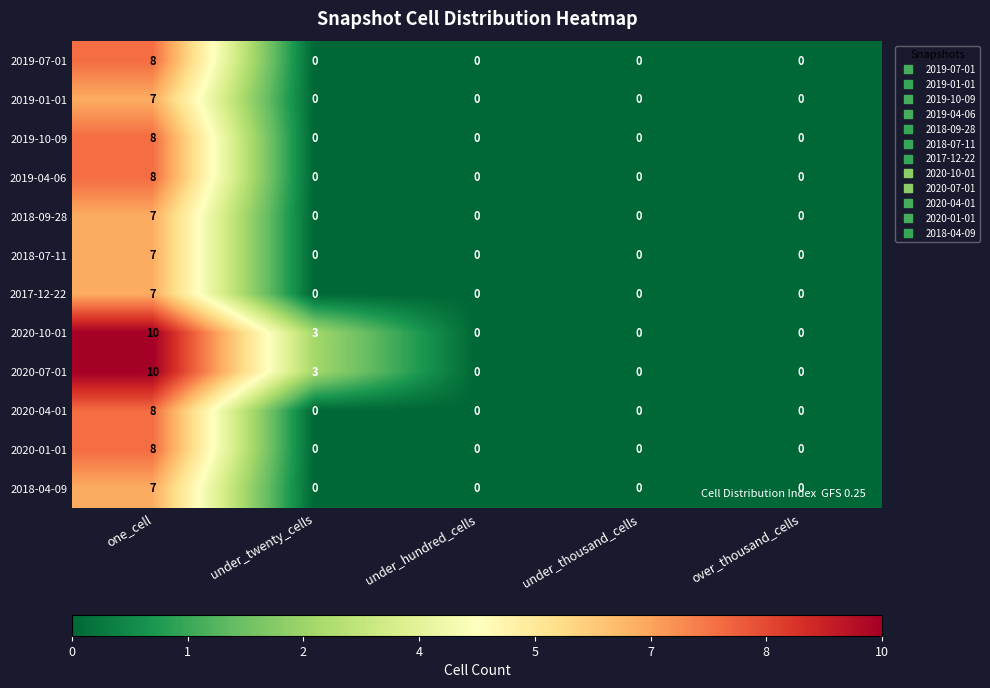

The 2020-10-01 series shows 5 at under_twenty_cells. True or false?

False